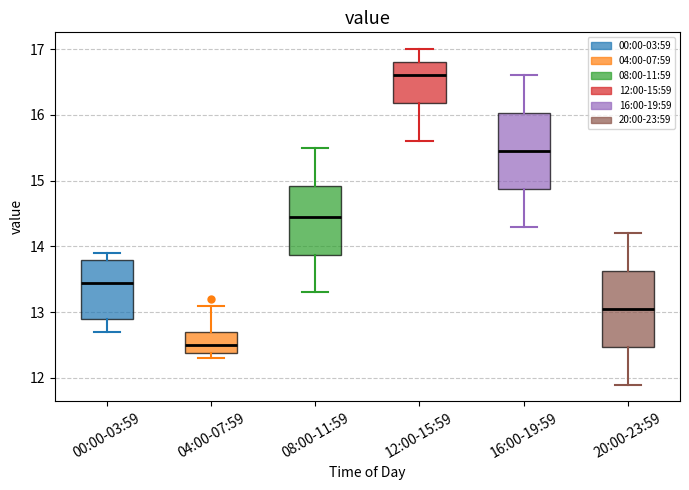

Which box's median line is the lowest?

04:00-07:59